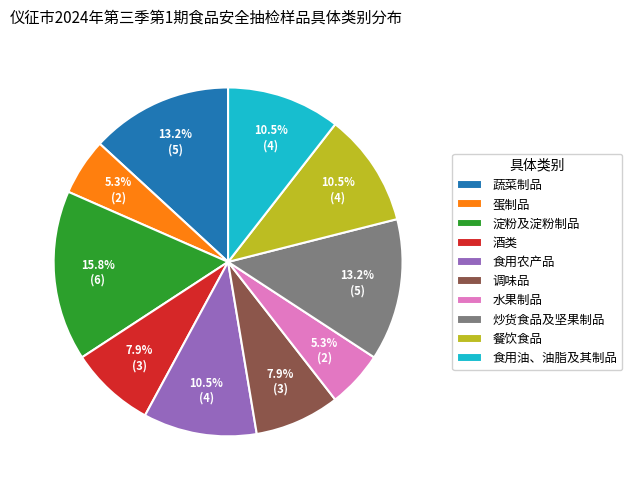

Between 蛋制品 and 餐饮食品, which is larger?

餐饮食品